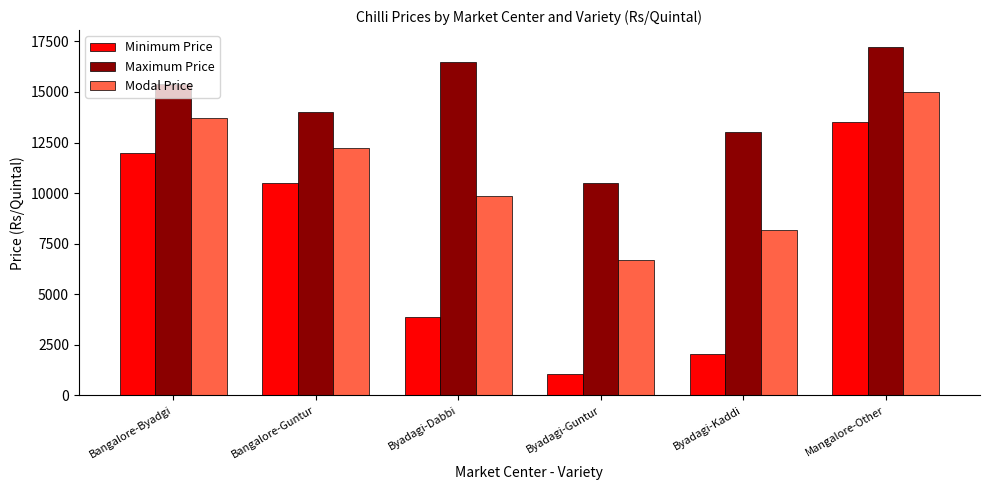

Which label corresponds to the largest value in the chart?

Mangalore-Other